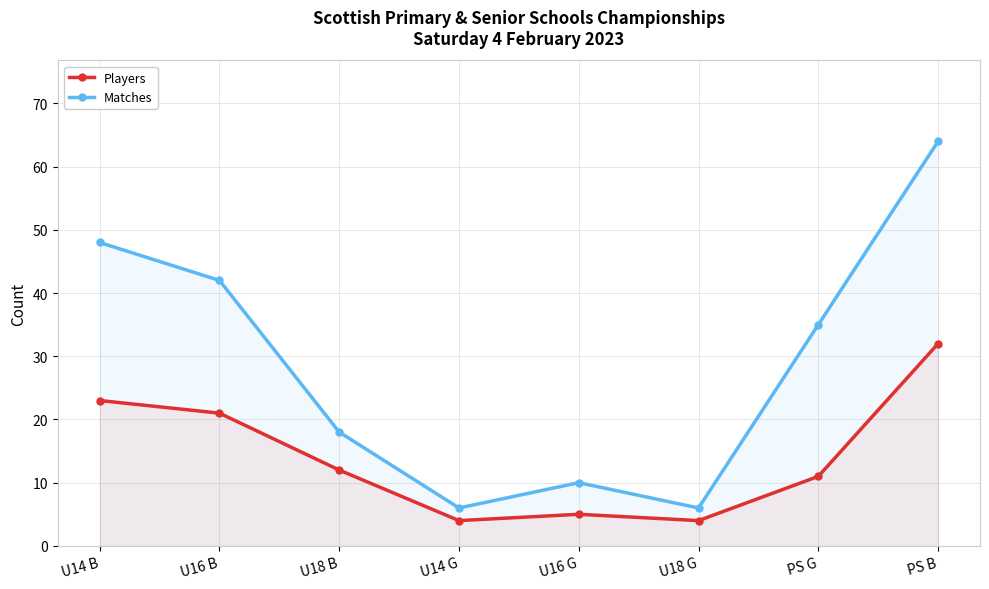

What is the label of the 1st point from the left?

U14 B